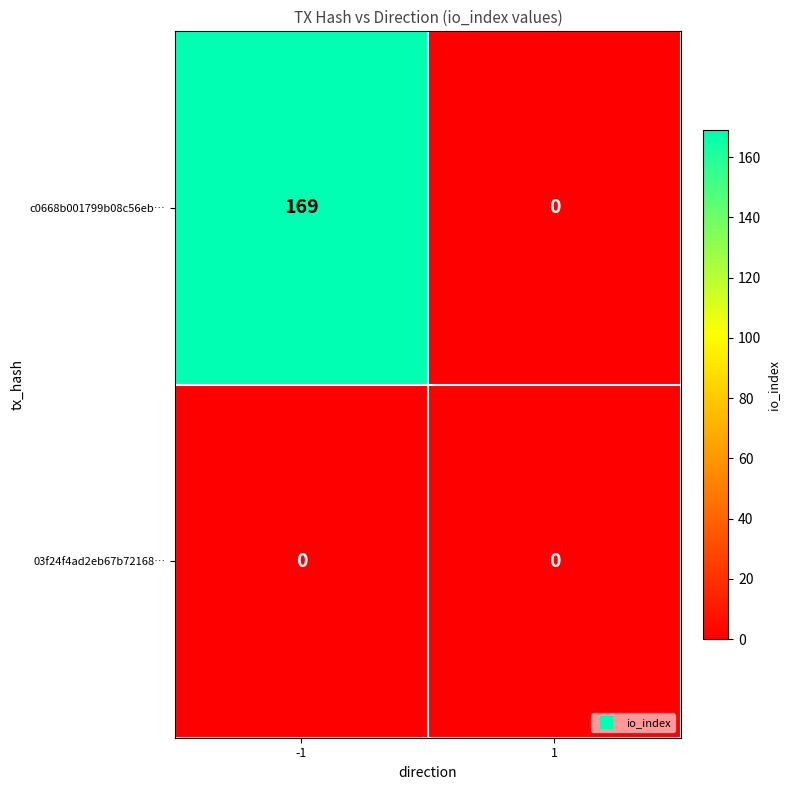

What value does the c0668b001799b08c56eb… series have at -1, to the nearest 50?

150